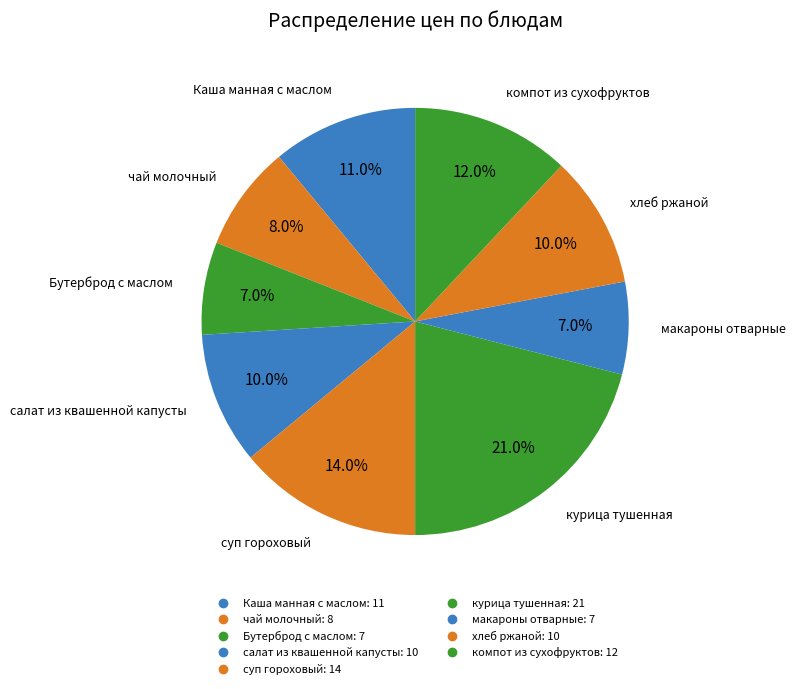

What is the total percentage of хлеб ржаной and макароны отварные?

17.0%